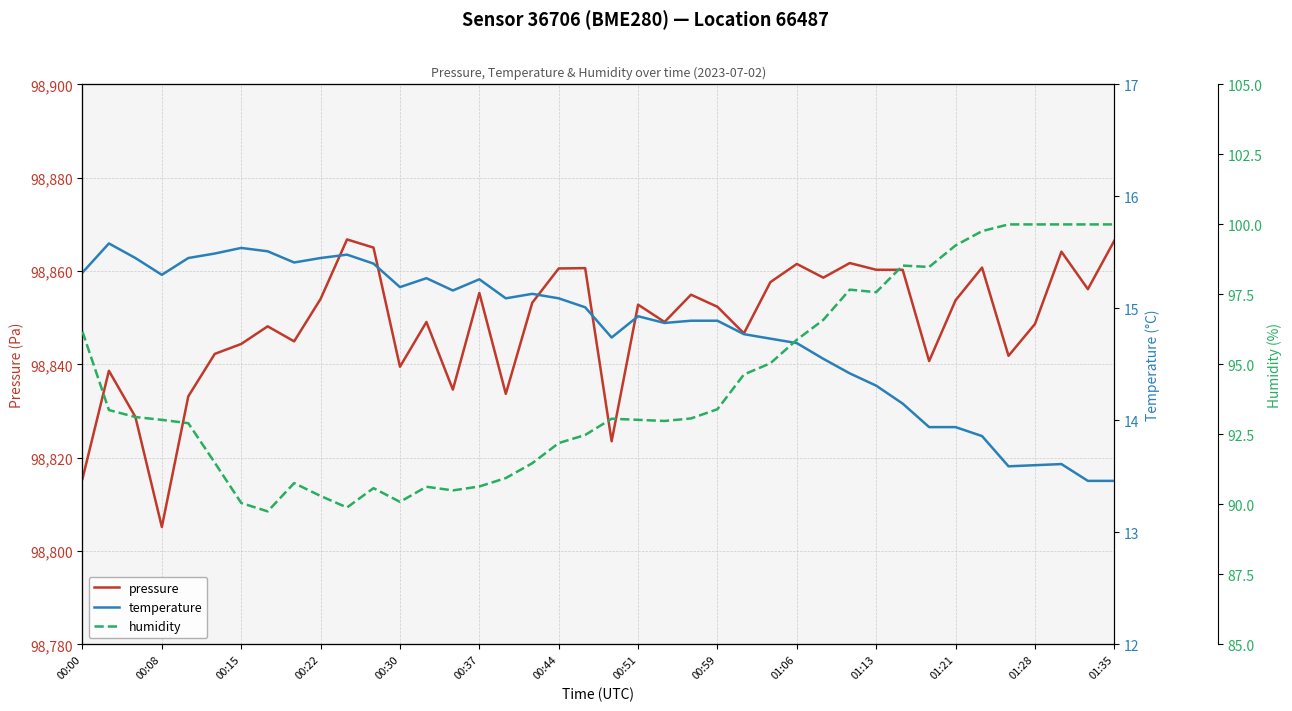

Which series has the widest spread of values?

pressure